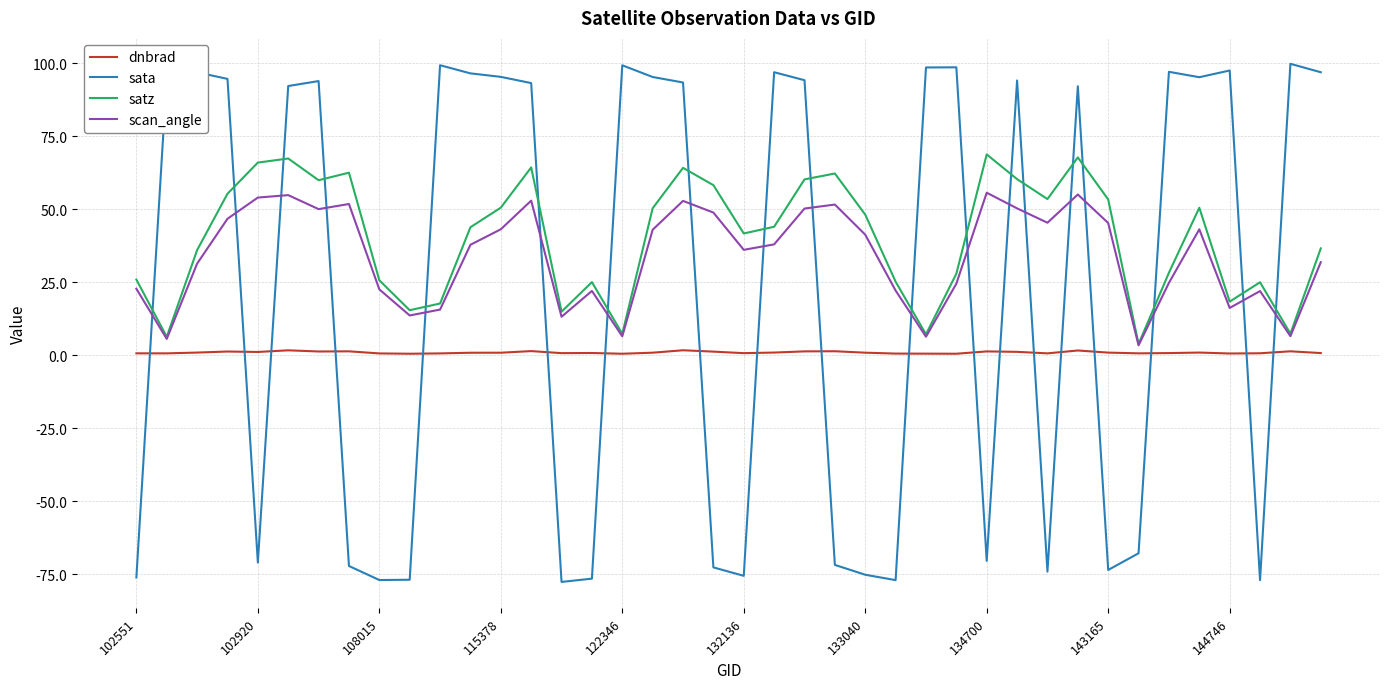

What is the highest value of the scan_angle series?

55.6